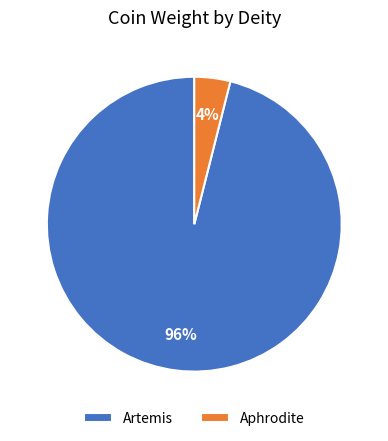

To the nearest percent, what is the average slice percentage?

50%